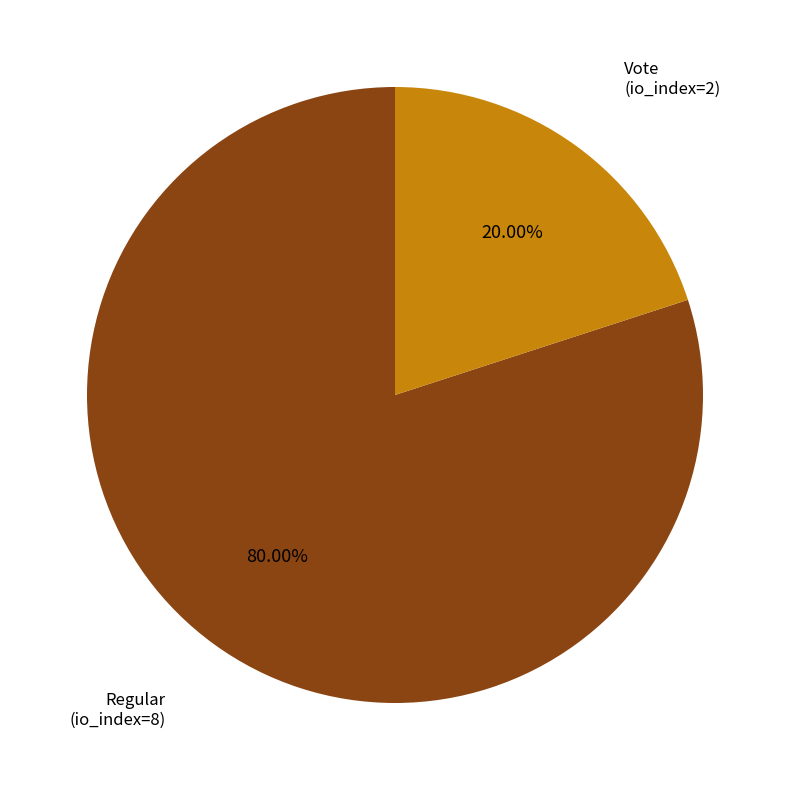

Does any single category account for the majority?

Yes